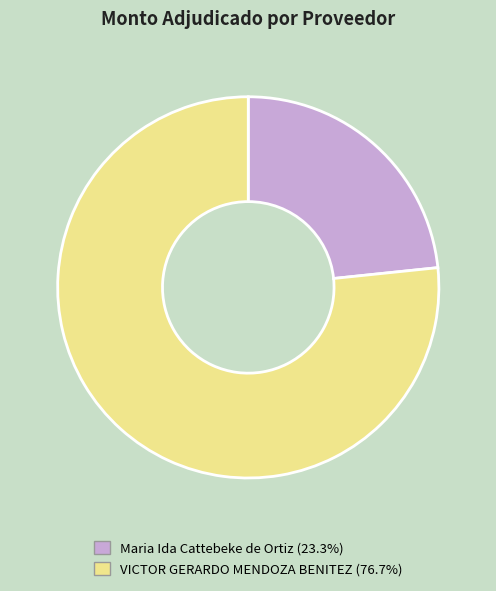

Is the sum of Maria Ida Cattebeke de Ortiz and VICTOR GERARDO MENDOZA BENITEZ greater than half?

Yes